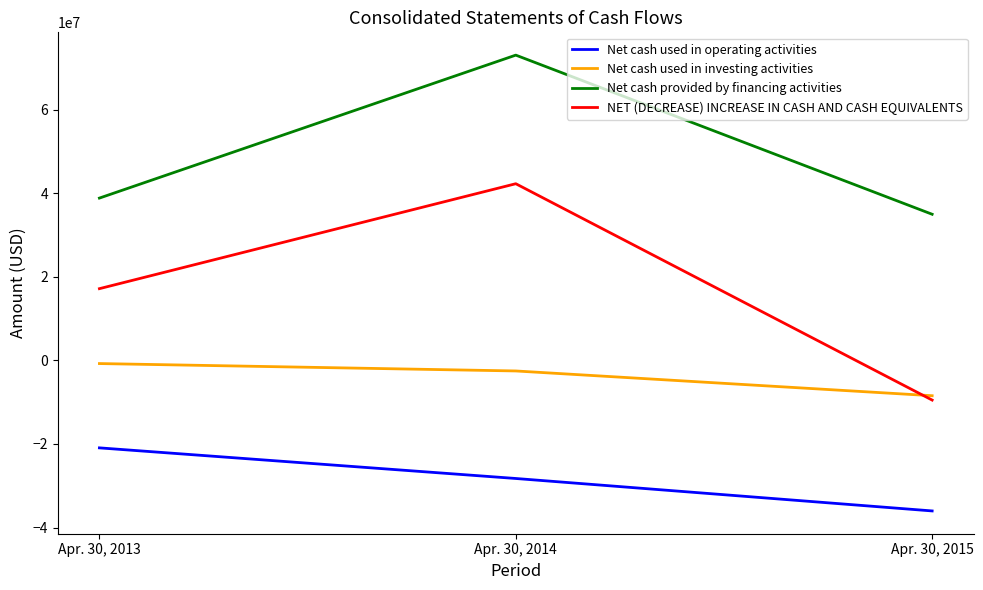

At which category is the sum across all series the highest?

Apr. 30, 2014